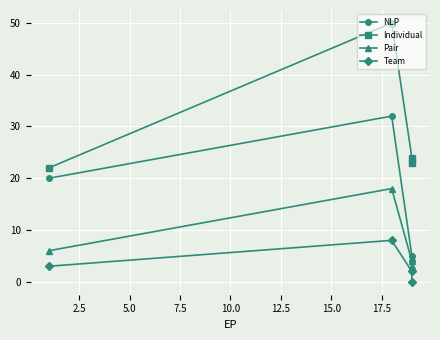

True or false: Team has more than 1 points higher than both neighbors.

False